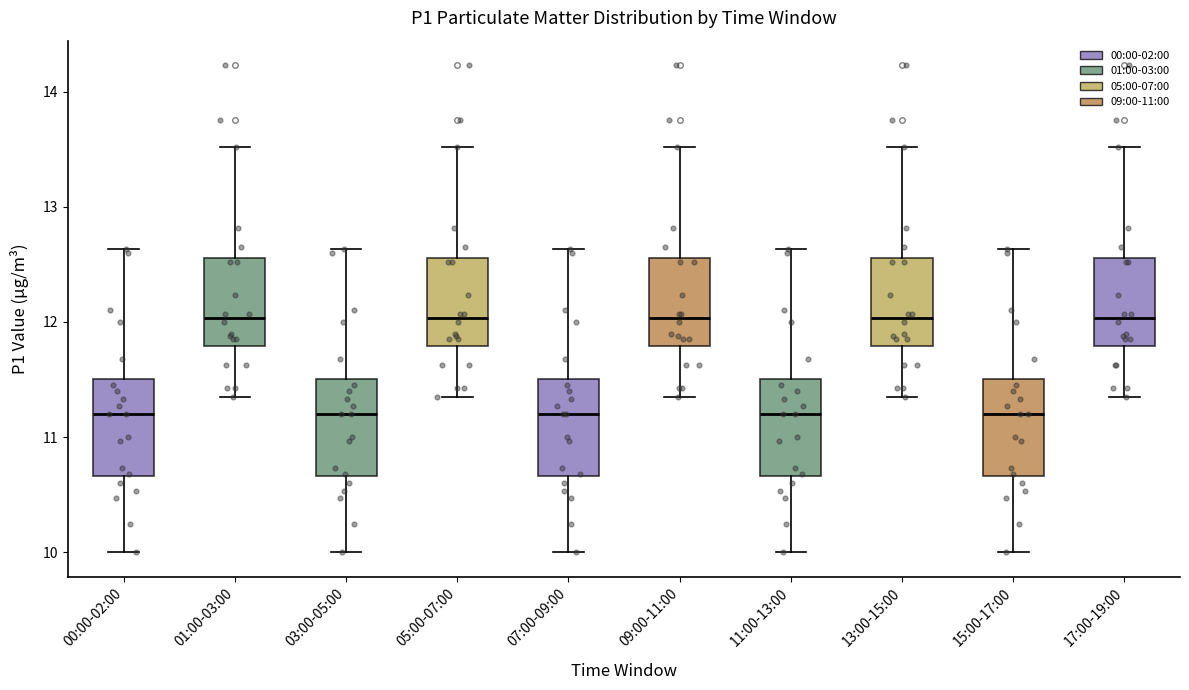

Reading left to right, transcribe this box plot: for each box, give where its median line is, the range the box spans, and where its two whiskers end, as read against the y-axis. The values are not printed on the chart, so give them approximately, as read against the axis.

00:00-02:00: median 11.2, box 10.7 to 11.5, whiskers 10.0 to 12.6
01:00-03:00: median 12.0, box 11.8 to 12.6, whiskers 11.4 to 13.5
03:00-05:00: median 11.2, box 10.7 to 11.5, whiskers 10.0 to 12.6
05:00-07:00: median 12.0, box 11.8 to 12.6, whiskers 11.4 to 13.5
07:00-09:00: median 11.2, box 10.7 to 11.5, whiskers 10.0 to 12.6
09:00-11:00: median 12.0, box 11.8 to 12.6, whiskers 11.4 to 13.5
11:00-13:00: median 11.2, box 10.7 to 11.5, whiskers 10.0 to 12.6
13:00-15:00: median 12.0, box 11.8 to 12.6, whiskers 11.4 to 13.5
15:00-17:00: median 11.2, box 10.7 to 11.5, whiskers 10.0 to 12.6
17:00-19:00: median 12.0, box 11.8 to 12.6, whiskers 11.4 to 13.5